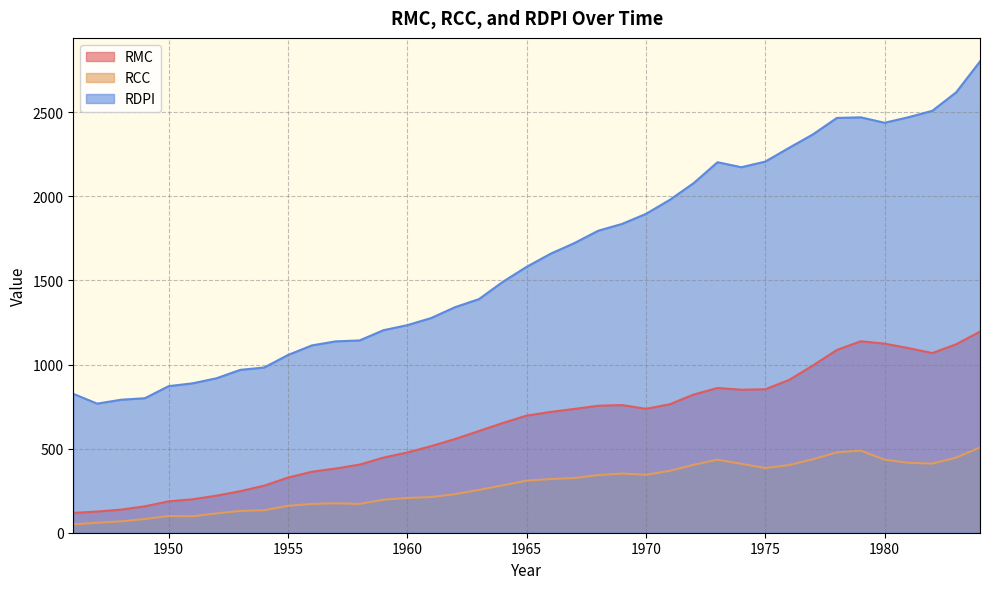

Which series has the widest spread of values?

RDPI